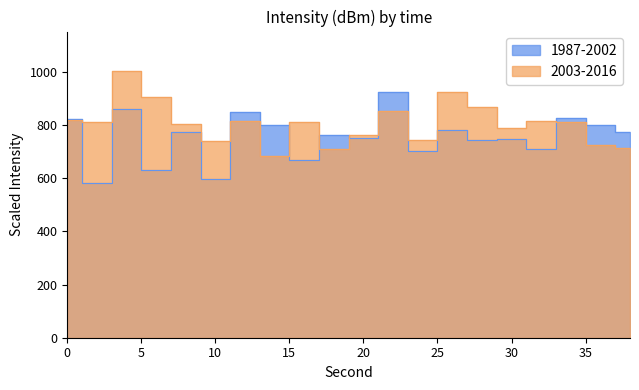

After their last crossing, which series has the higher values: 1987-2002 or 2003-2016?

1987-2002